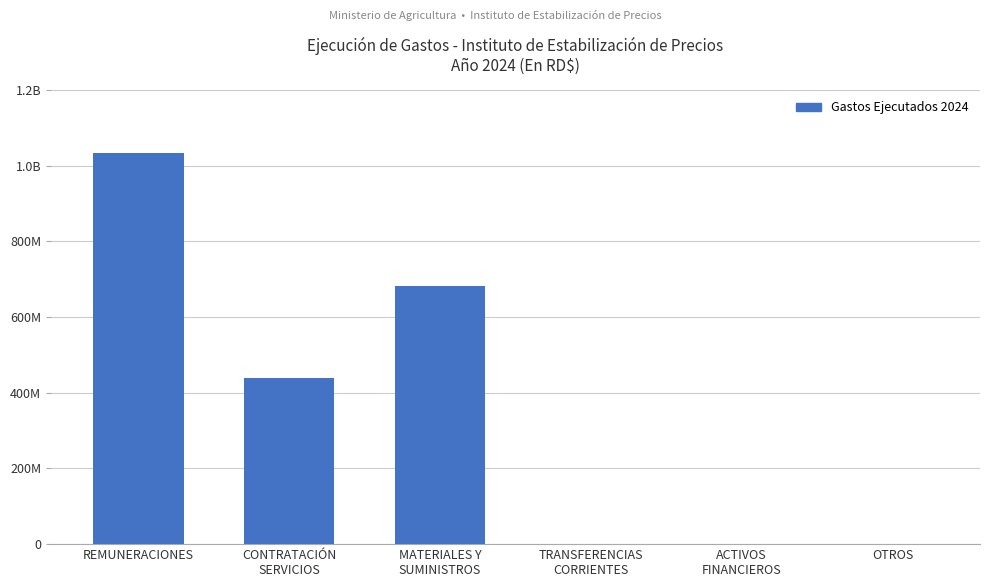

Which has a higher value, CONTRATACIÓN
SERVICIOS or OTROS?

CONTRATACIÓN
SERVICIOS